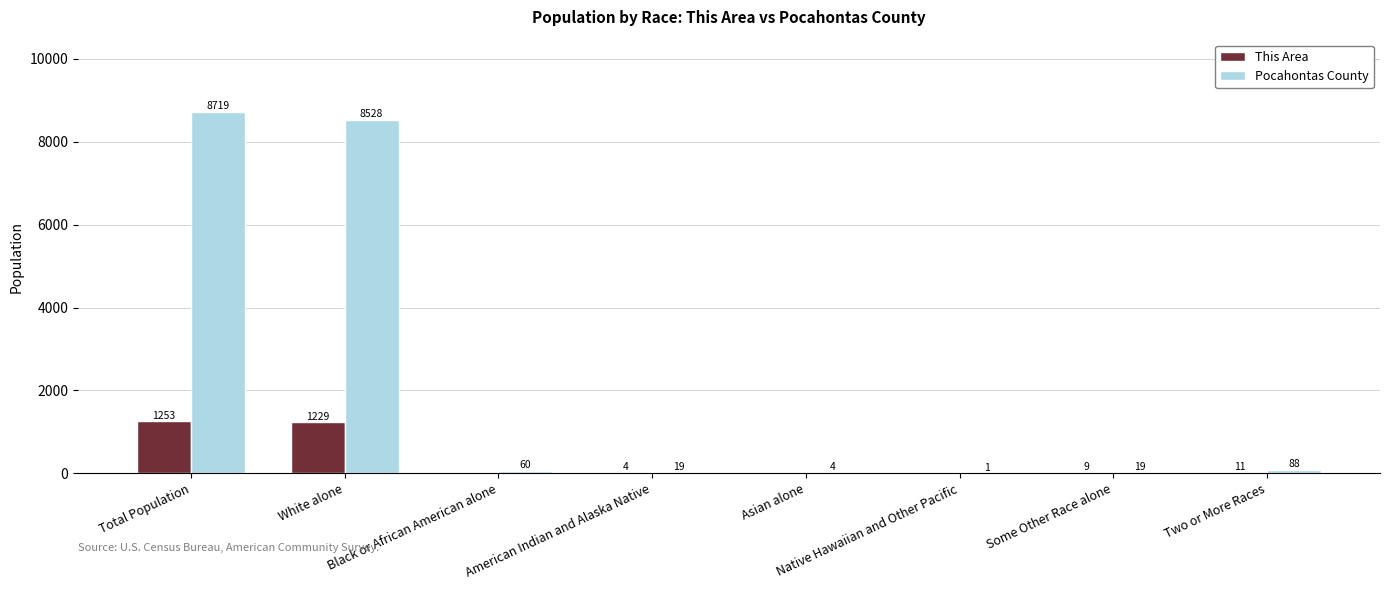

What value does the This Area series have at White alone, to the nearest 50?

1250